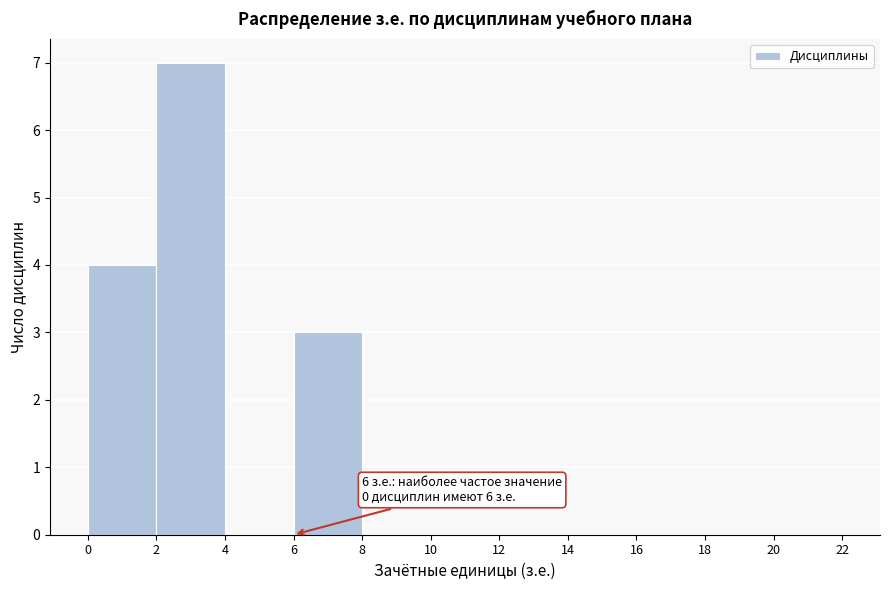

Which range on the x-axis has the tallest bar?

2 to 4